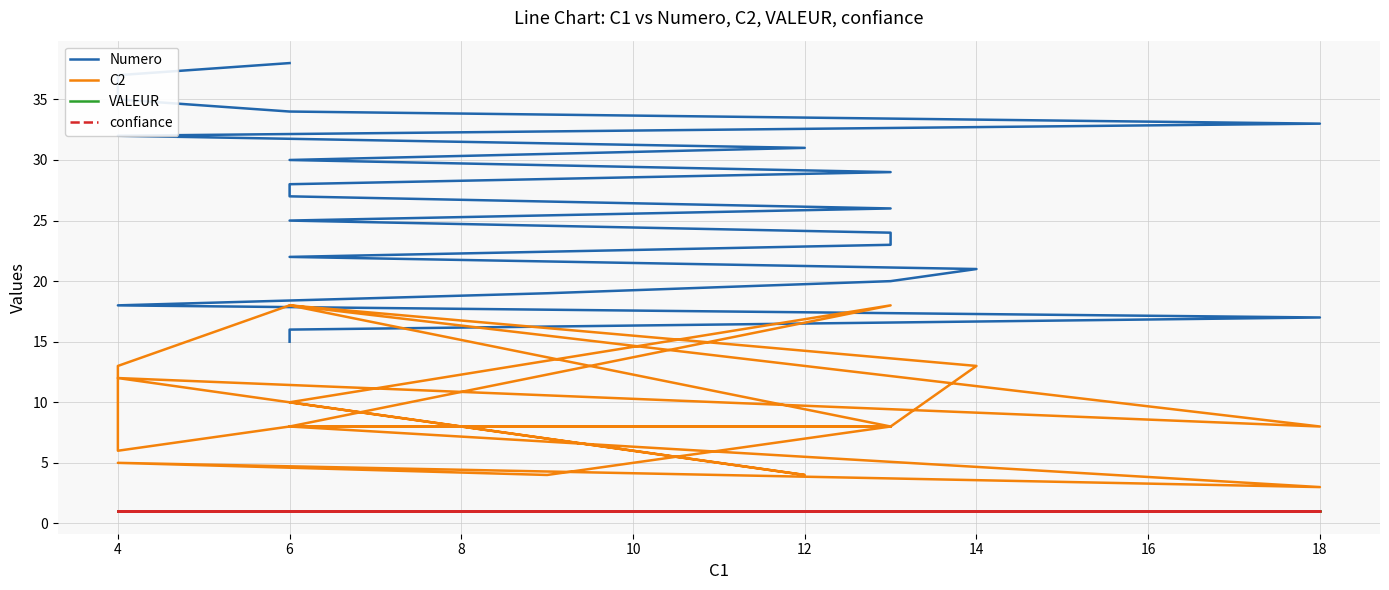

True or false: Numero and C2 cross at least once.

False